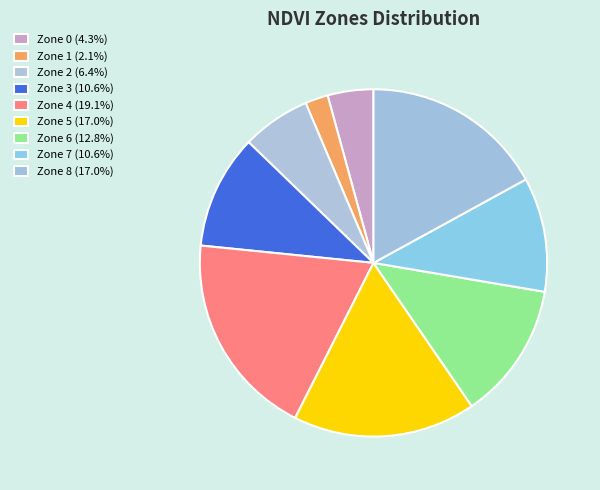

To the nearest percent, what percentage of the pie is Zone 4?

19%